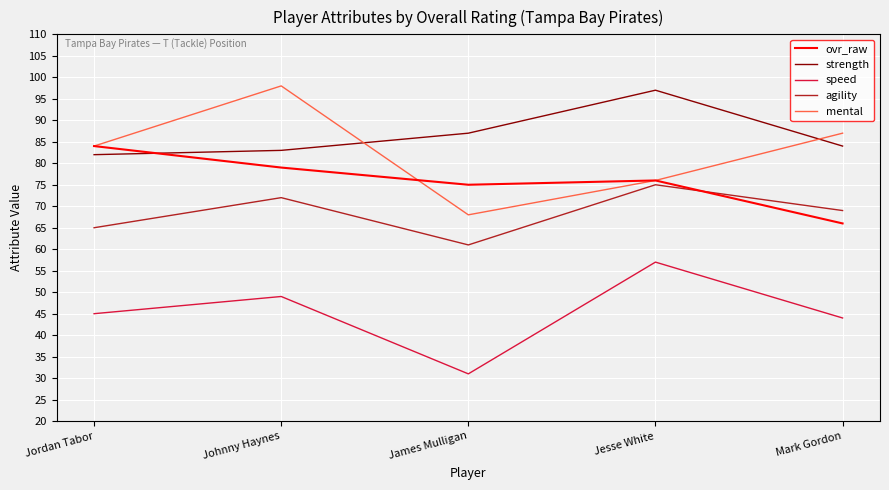

True or false: agility has more than 2 points higher than both neighbors.

False